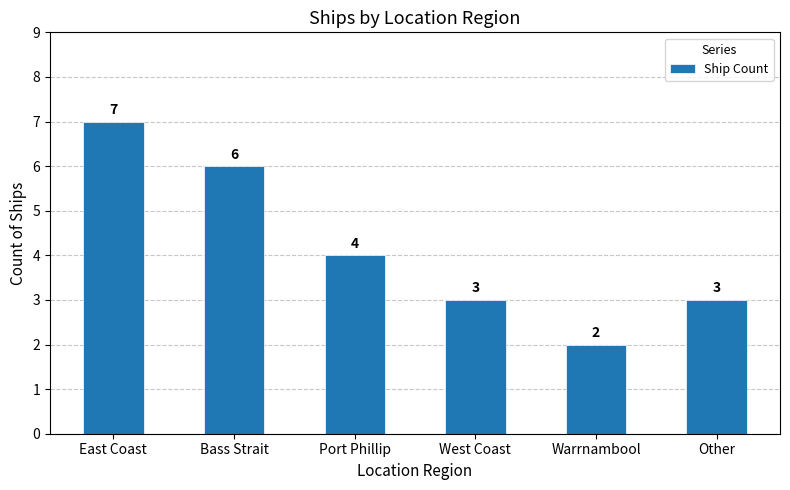

Approximately how many times larger is the value at Warrnambool compared to Other?

0.7